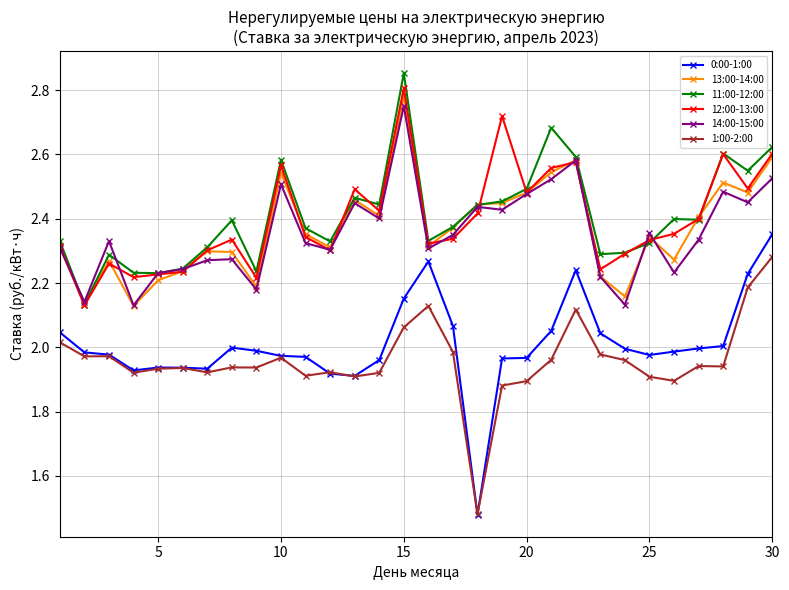

True or false: 1:00-2:00 has more than 1 points higher than both neighbors.

True